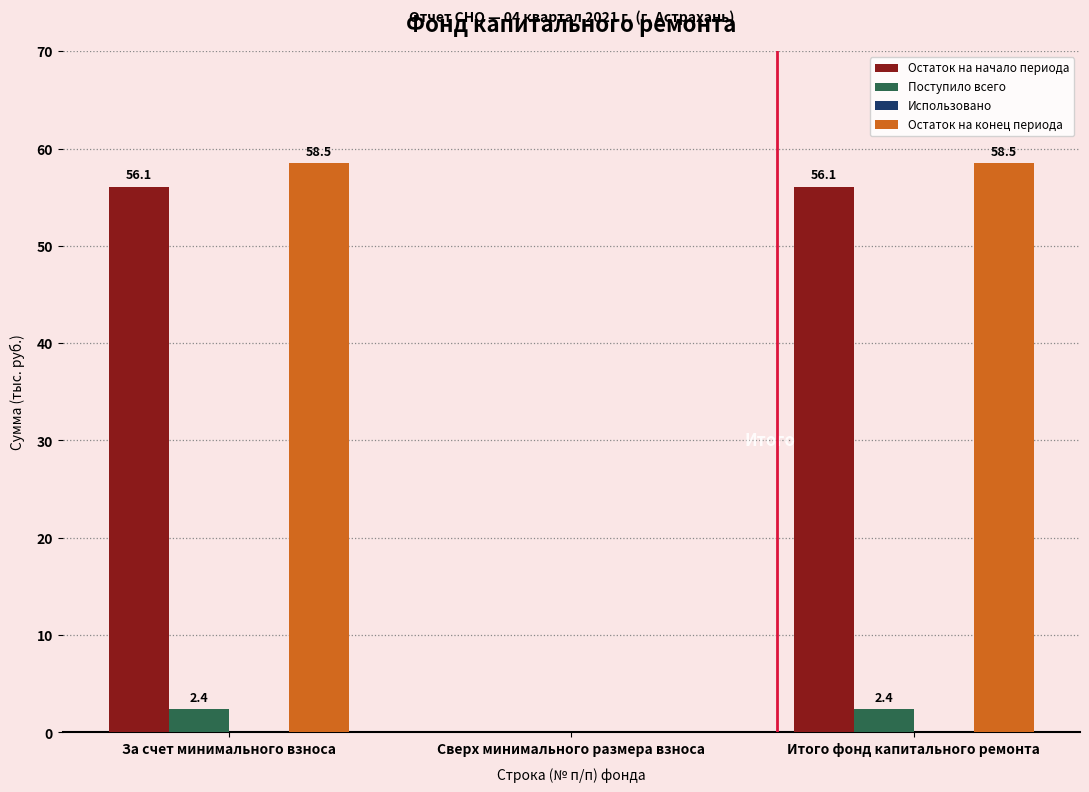

Where does the Поступило всего series first go above 2?

За счет минимального взноса